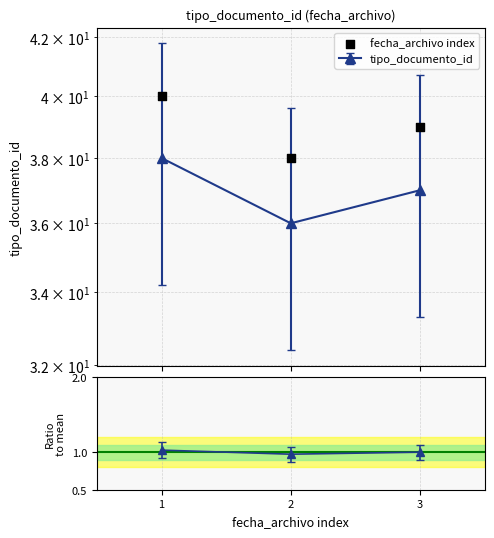

Between 1 and 2, which is larger?

1